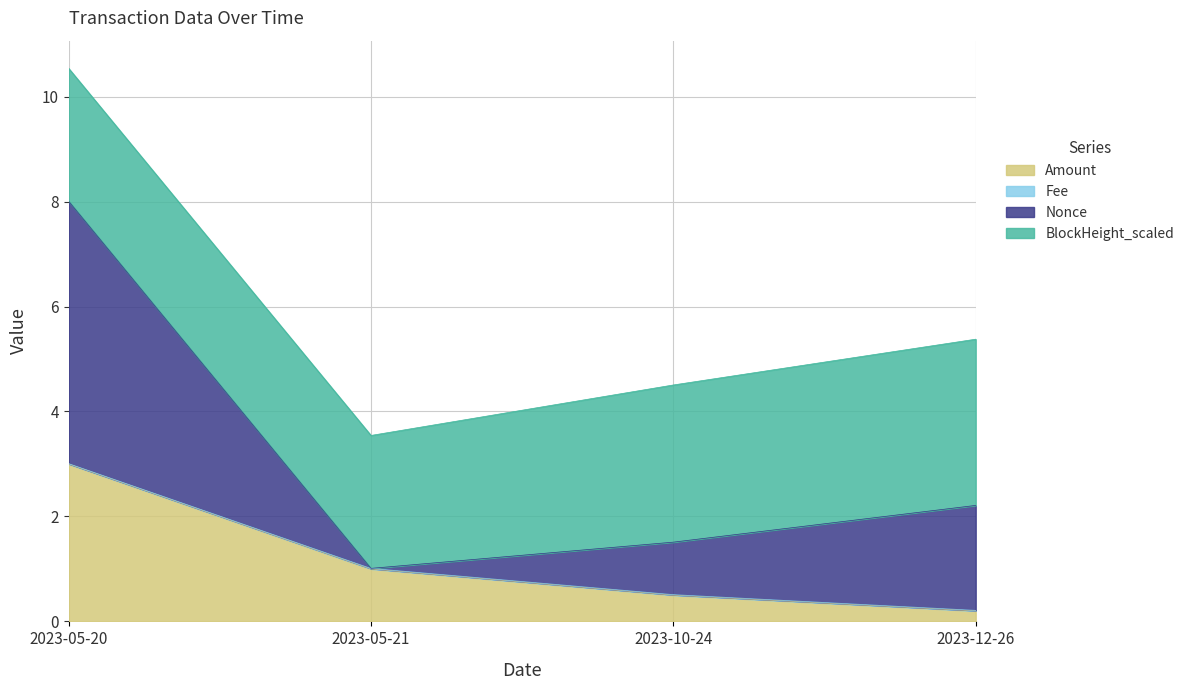

Read the Amount value at 2023-05-21.

1.0